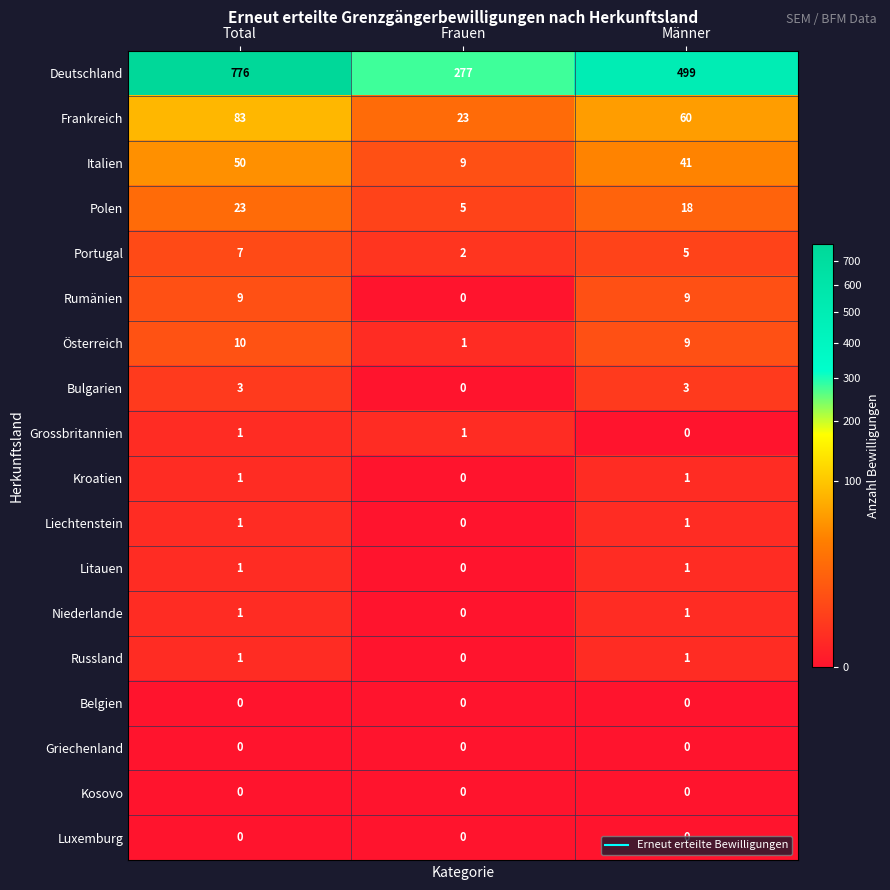

What is the maximum value shown in the chart?

776